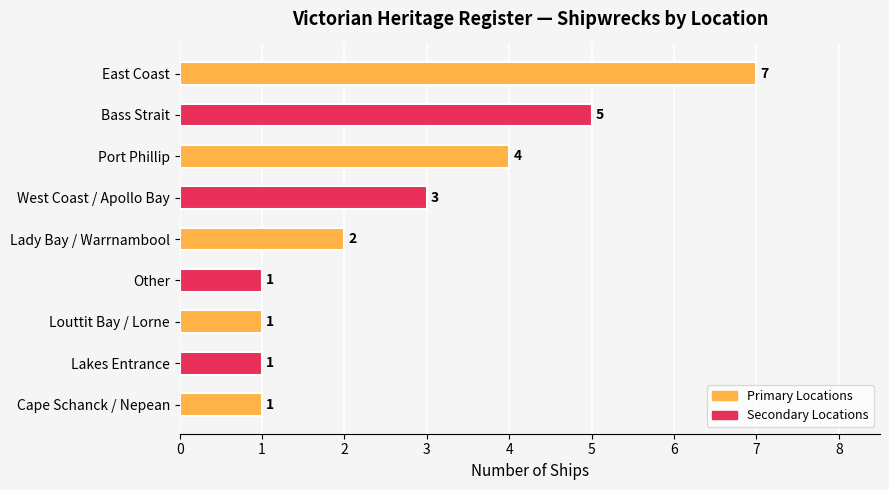

What is the difference between the maximum and minimum values?

6